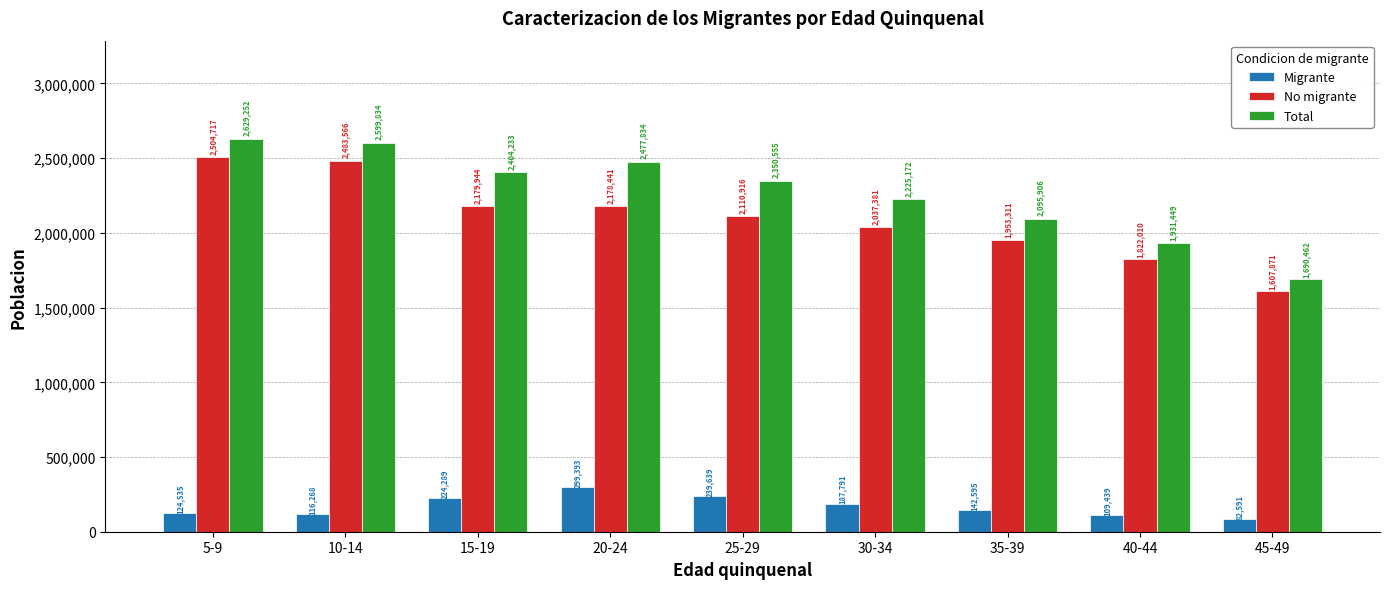

At which label is No migrante closest to 2056294?

30-34